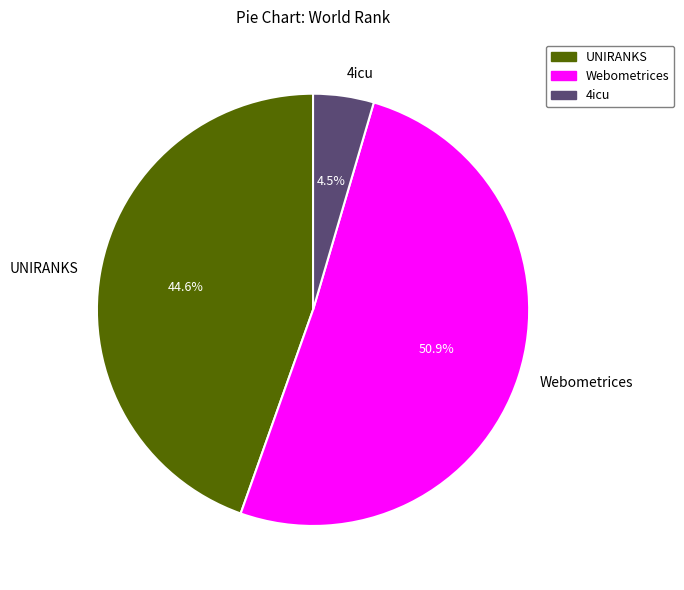

What percentage do Webometrices and UNIRANKS together represent?

95.5%